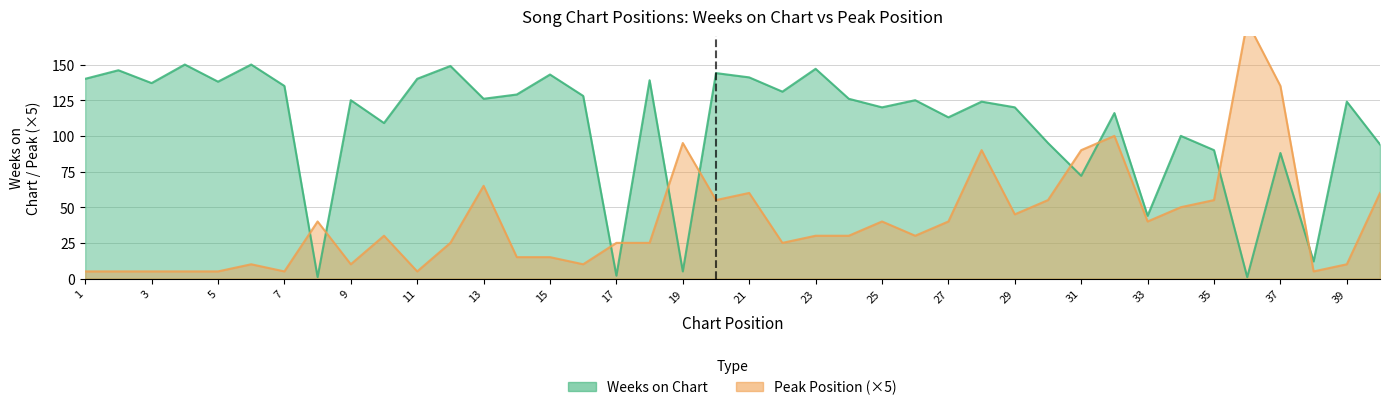

What is the lowest value of the Weeks on Chart series?

1